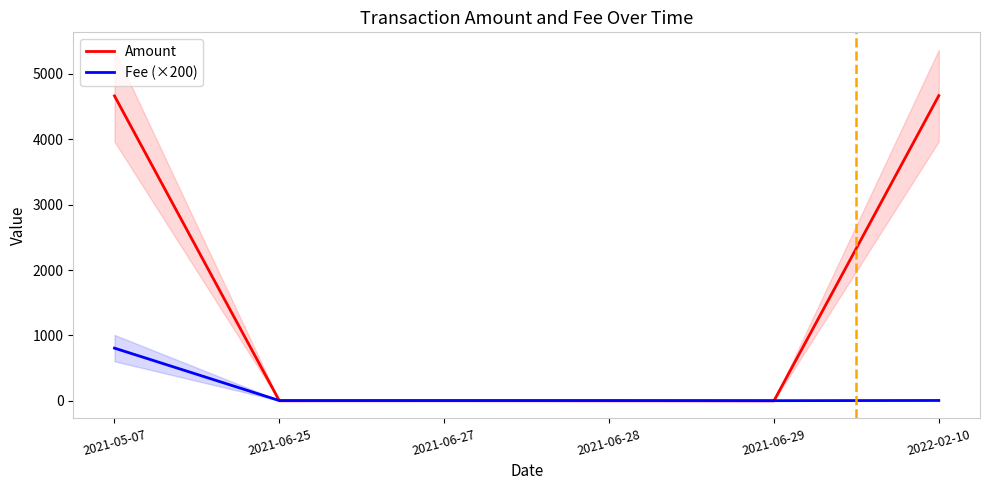

Reading left to right, list all the values displayed in this chart.

Amount: 2021-05-07=4661.2	2021-06-25=1.0	2021-06-27=1.9	2021-06-28=1.0	2021-06-29=0.0	2022-02-10=4665.0
Fee (×200): 2021-05-07=805.9	2021-06-25=4.4	2021-06-27=4.4	2021-06-28=4.4	2021-06-29=2.9	2022-02-10=5.9